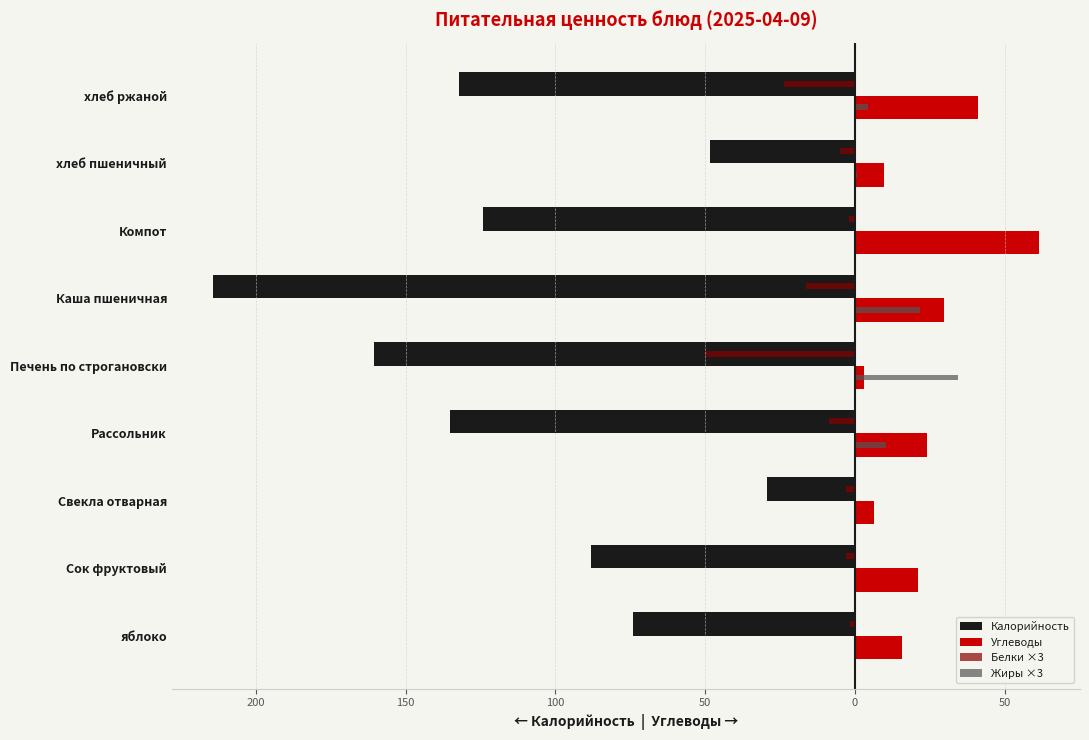

What are all the series names shown in the legend?

Калорийность, Углеводы, Белки ×3, Жиры ×3